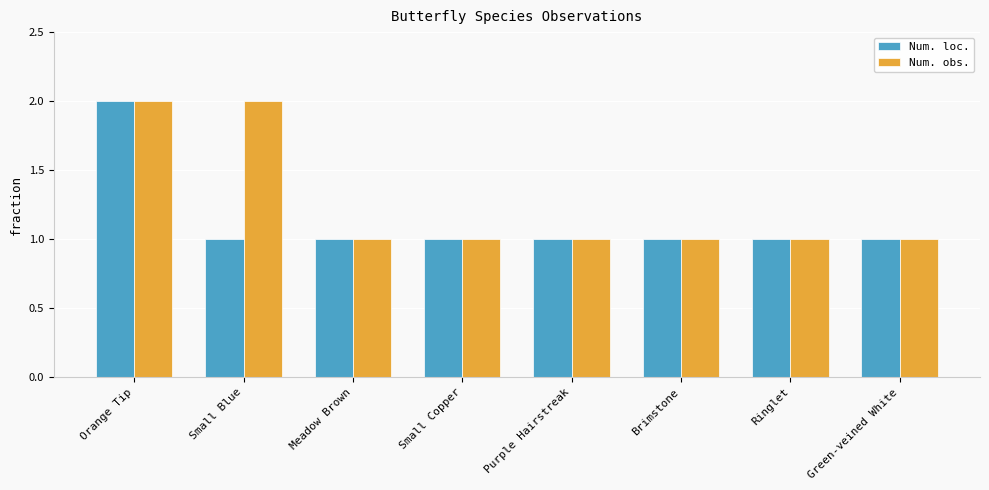

Is it true that Num. obs. equals 2 at Orange Tip?

True